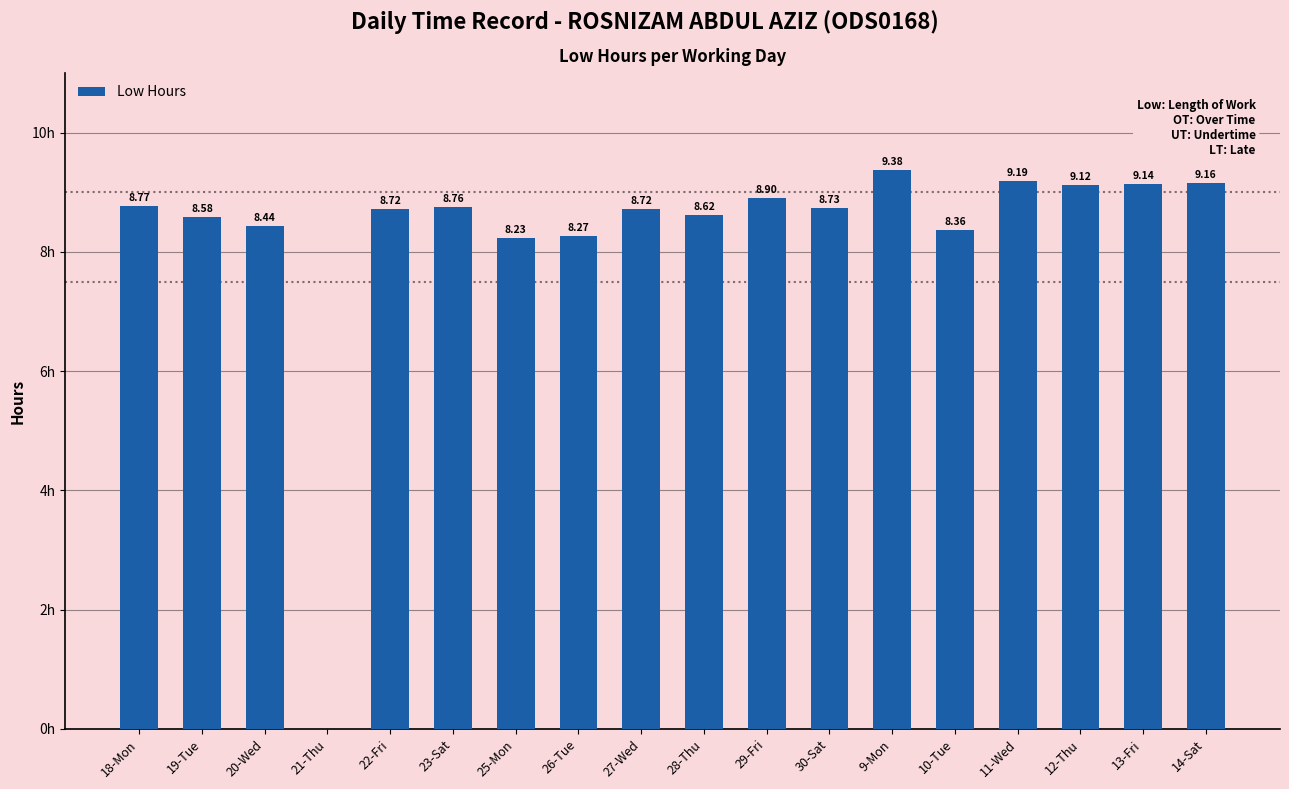

Which category has the highest value across all series?

9-Mon